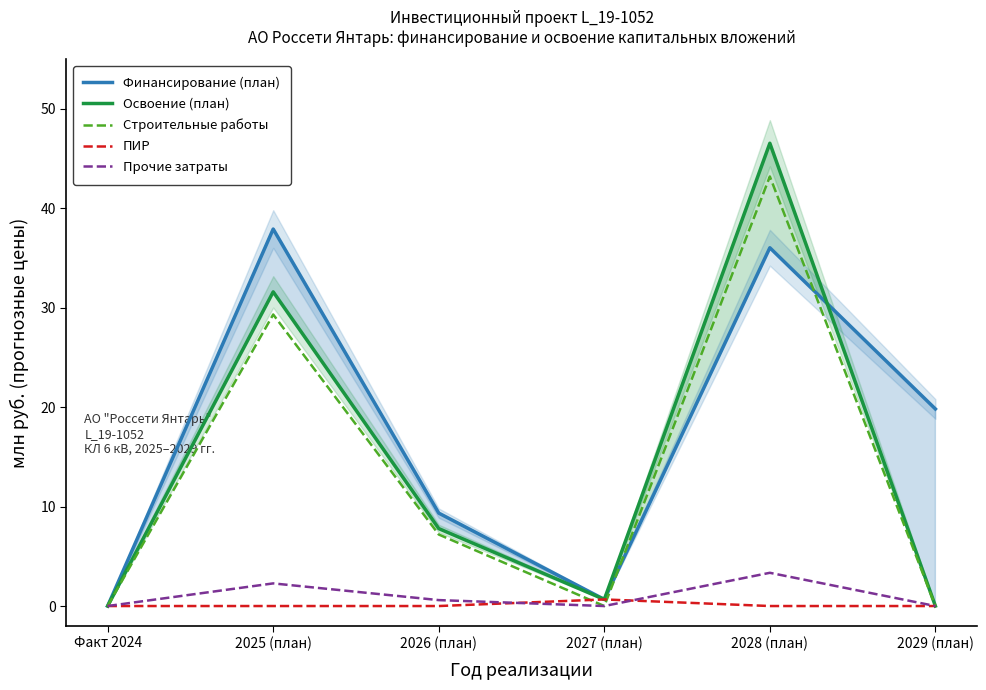

How many series are shown in this chart?

5